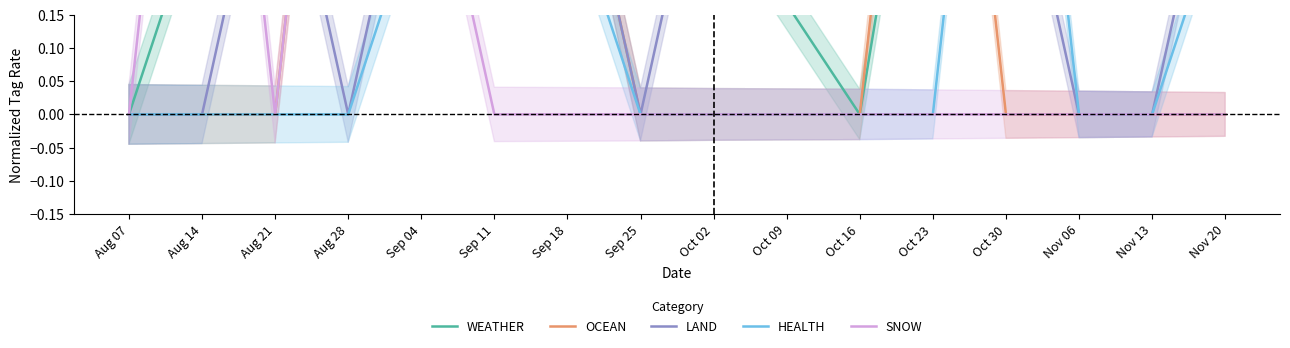

Count the SNOW values in the range 0 to 1.

13